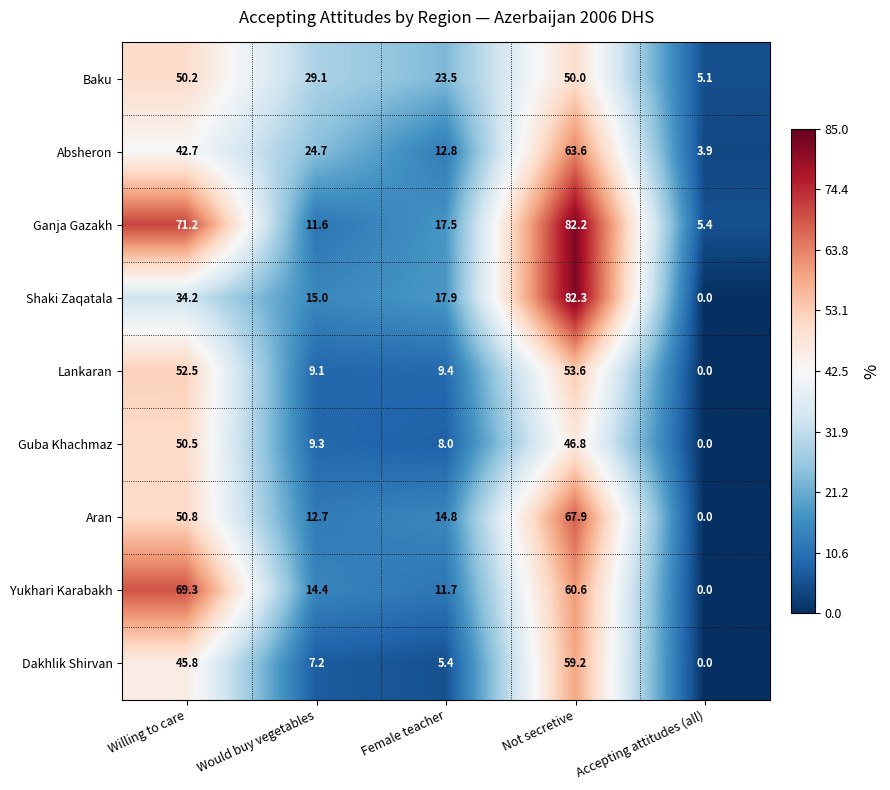

Which series has the largest total across all categories?

Ganja Gazakh